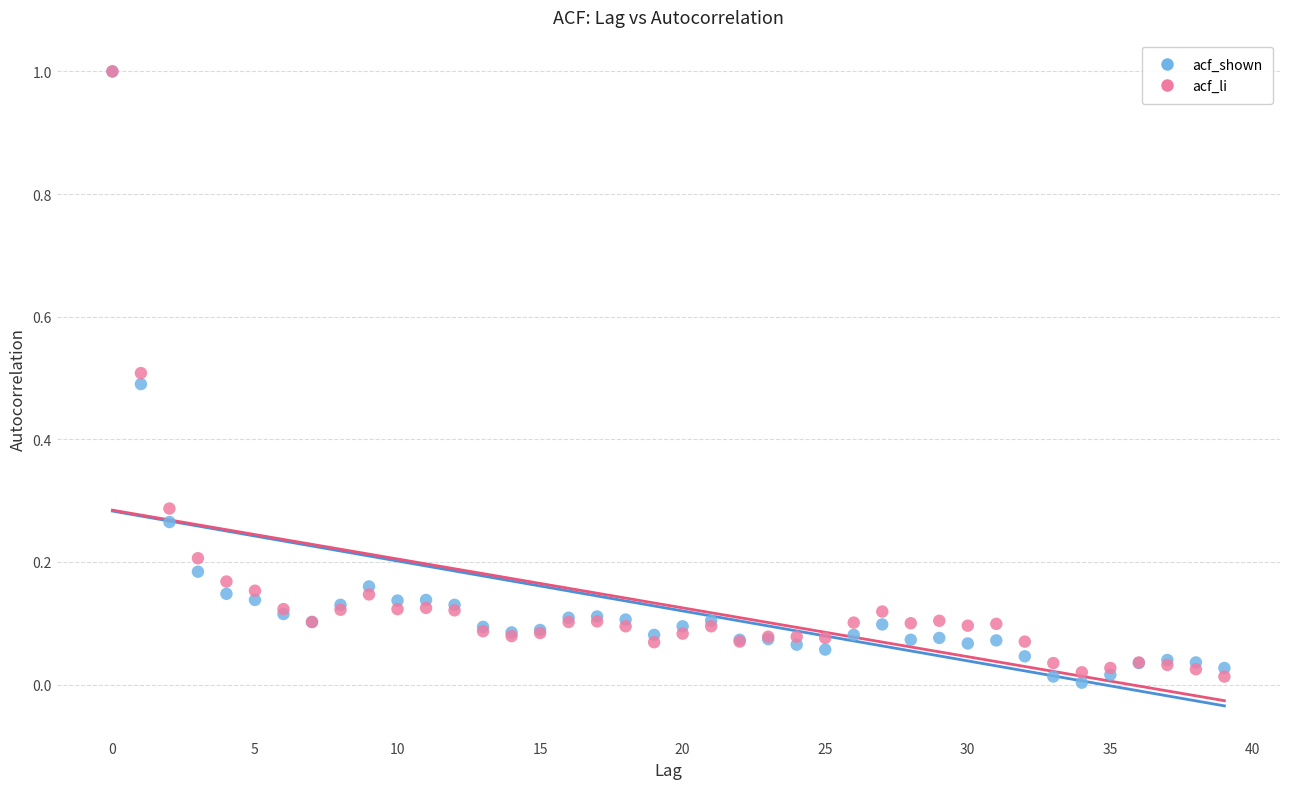

What are all the series names shown in the legend?

acf_shown, acf_li